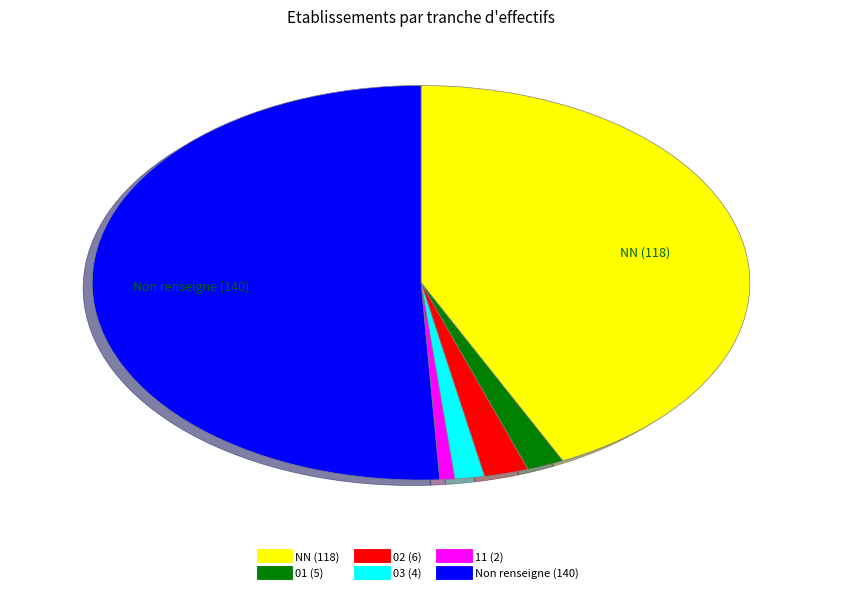

Does any single category account for the majority?

Yes